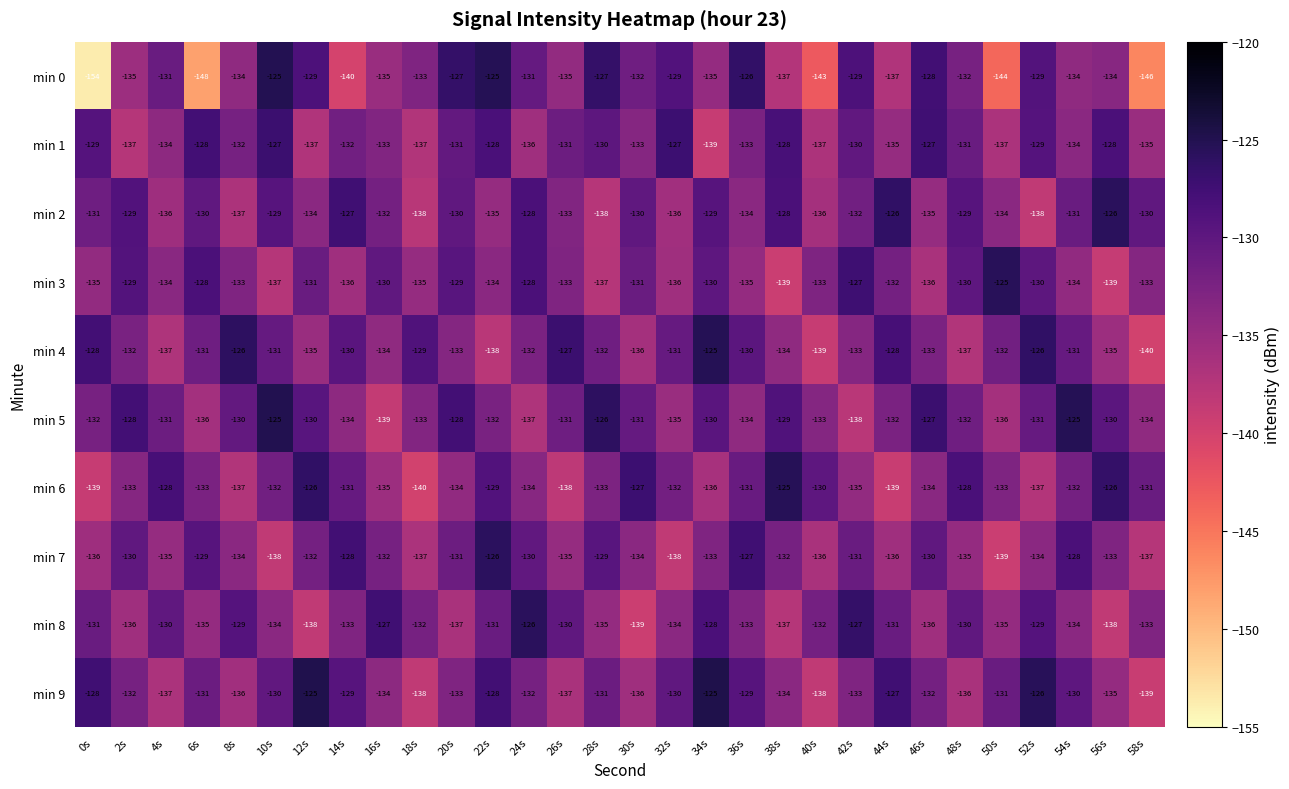

The value of min 9 at 40s is -246. True or false?

False